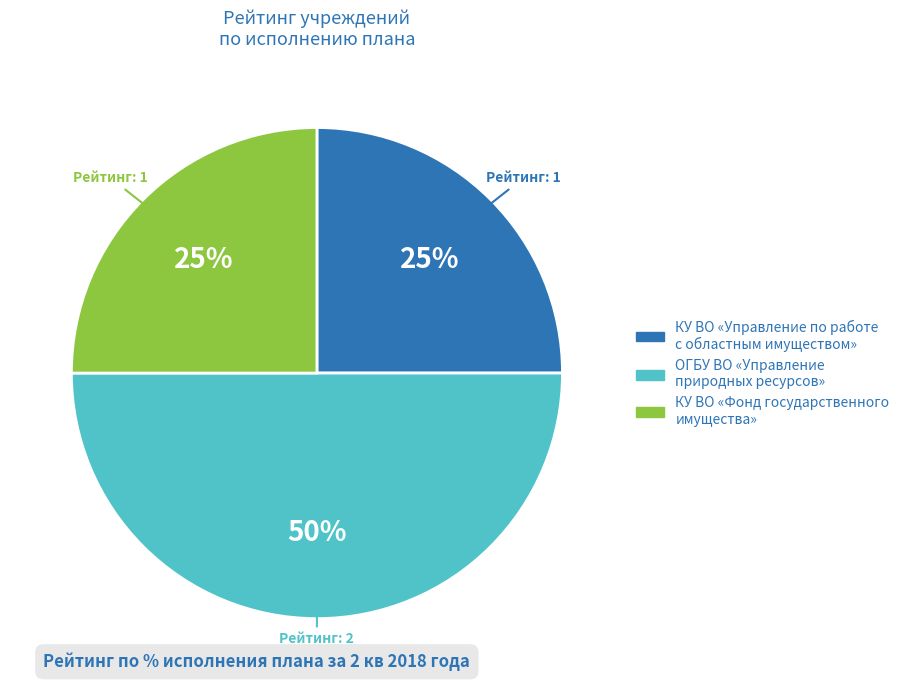

True or false: ОГБУ ВО «Управление природных ресурсов» accounts for 36% of the total.

False